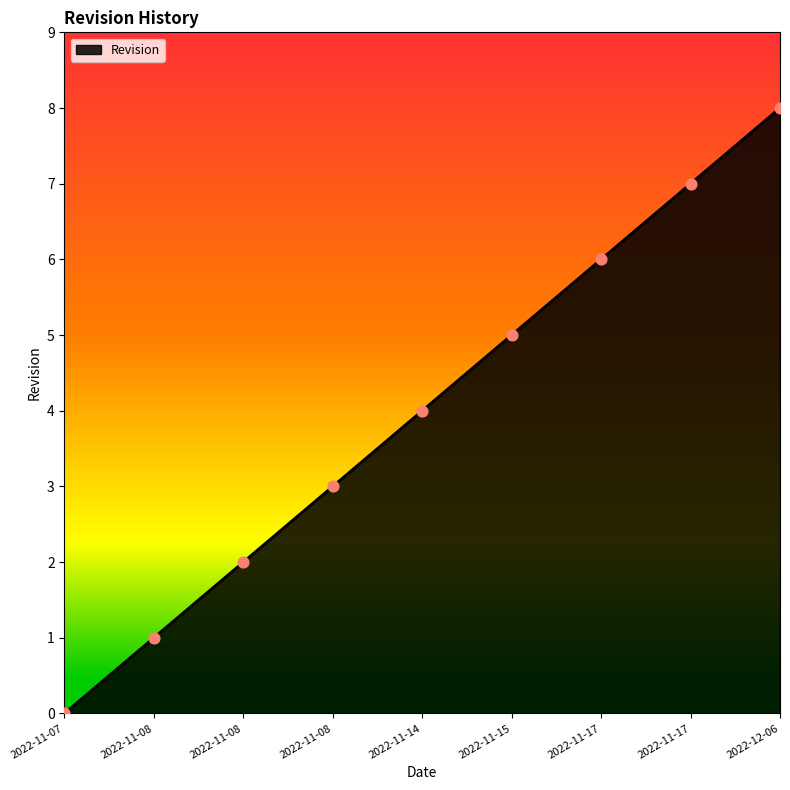

Which has a higher value, 2022-11-08 or 2022-11-08?

2022-11-08